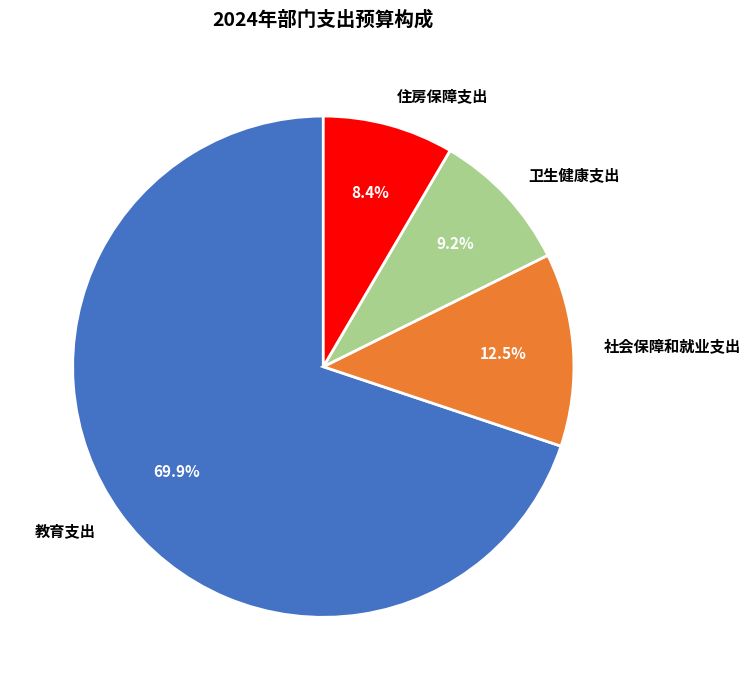

Is it true that 卫生健康支出 is 9% of the pie?

True